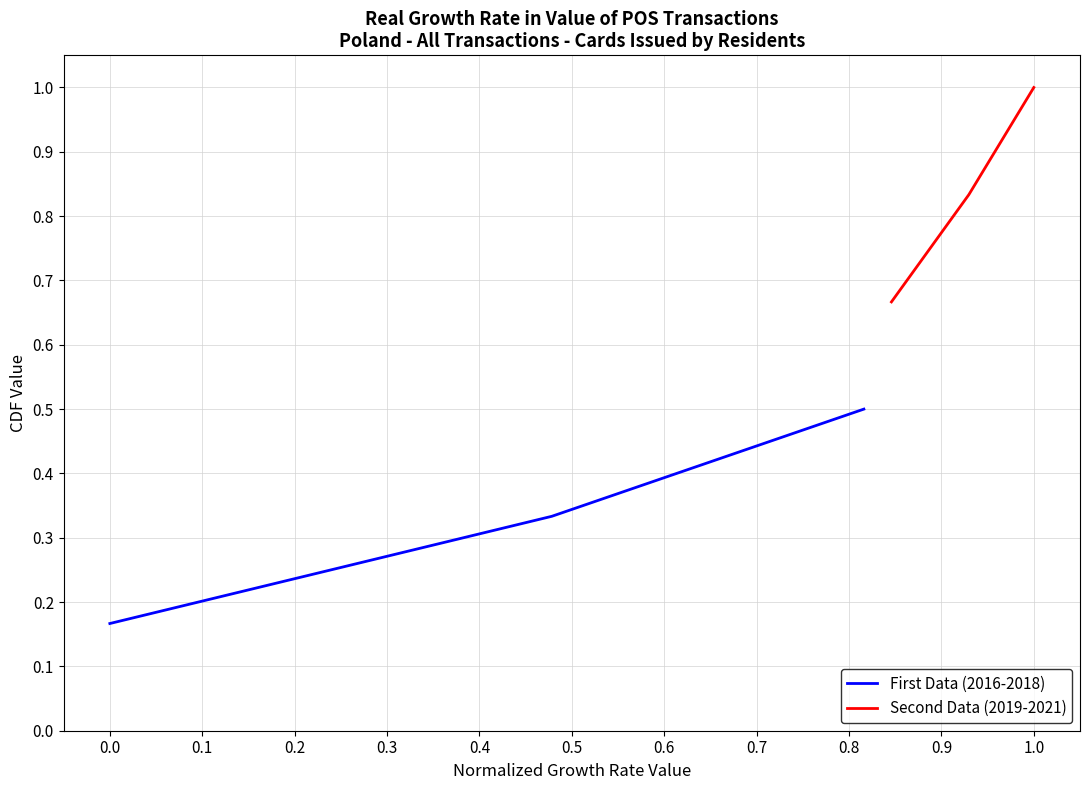

Rank the series by their average value, from lowest to highest.

First Data (2016-2018), Second Data (2019-2021)